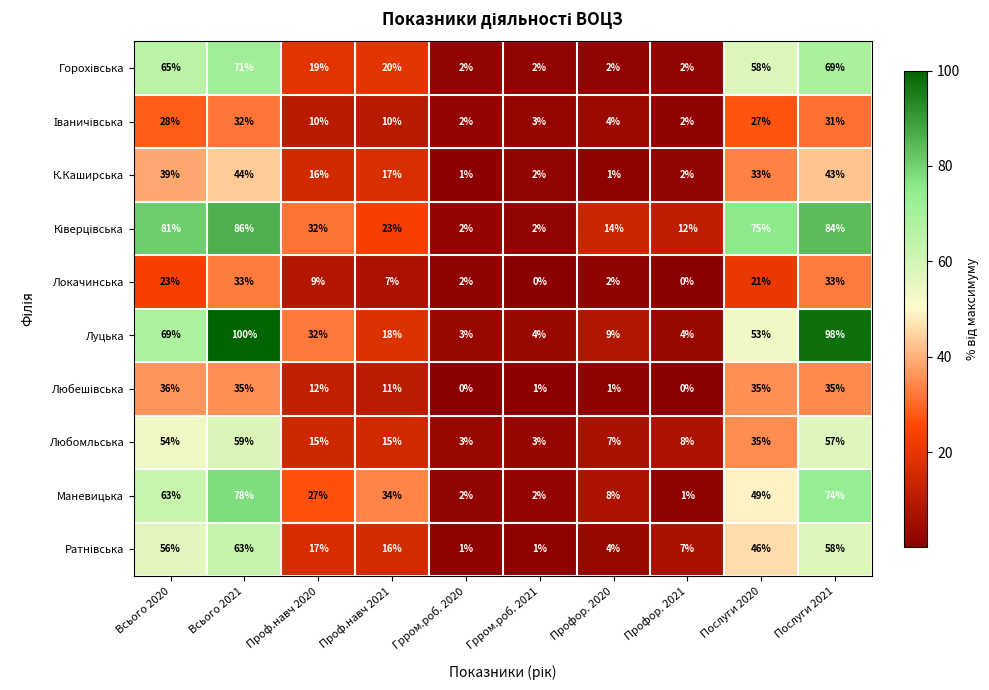

At which category is the sum across all series the highest?

Всього 2021